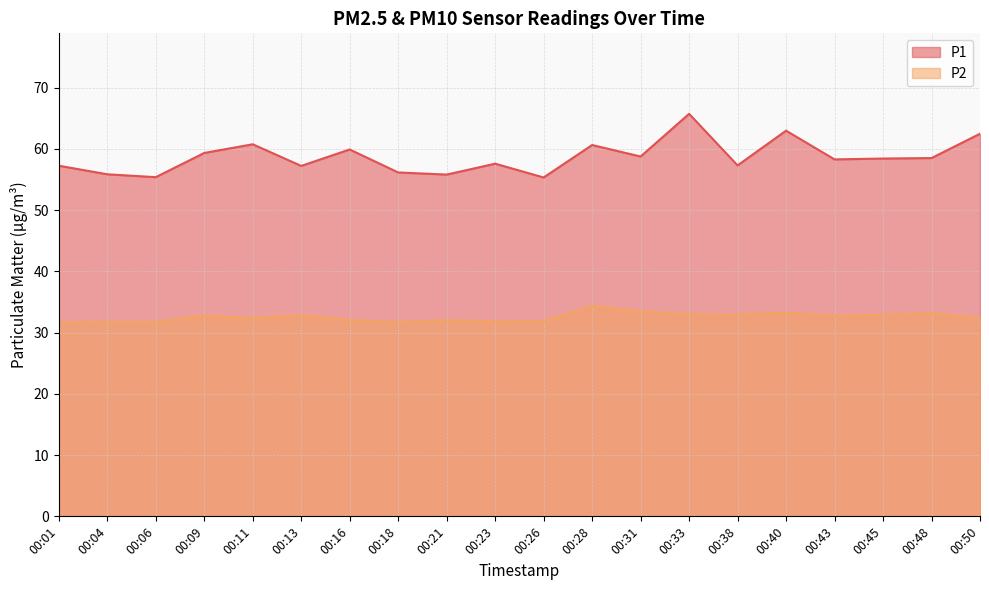

Rank the series by their maximum value, from lowest to highest.

P2, P1